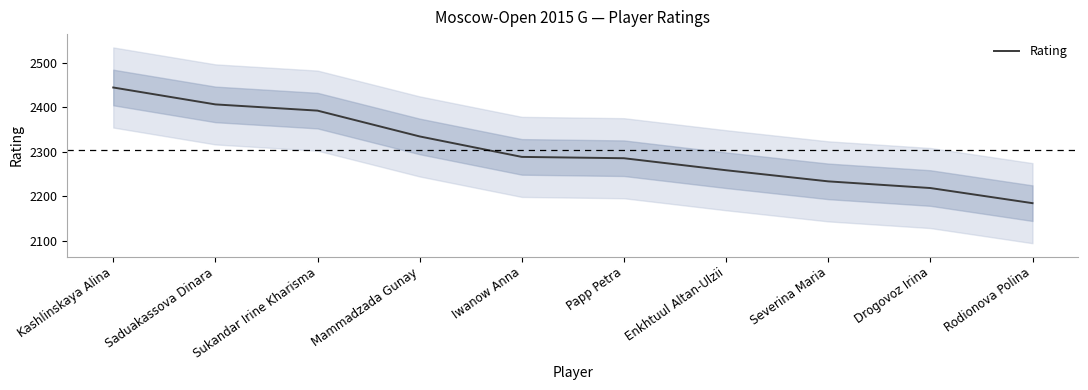

How many lines are shown in the chart?

1